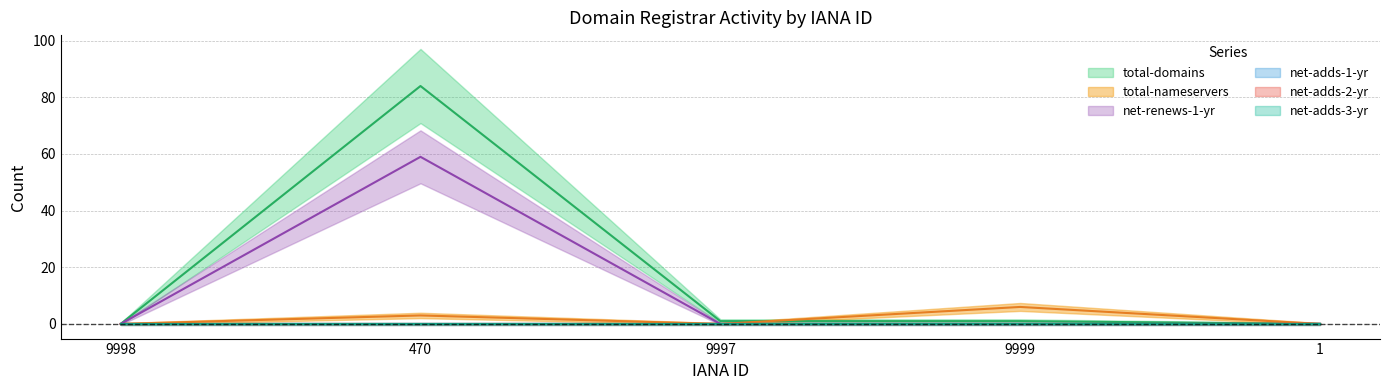

How many categories are shown in the chart?

5